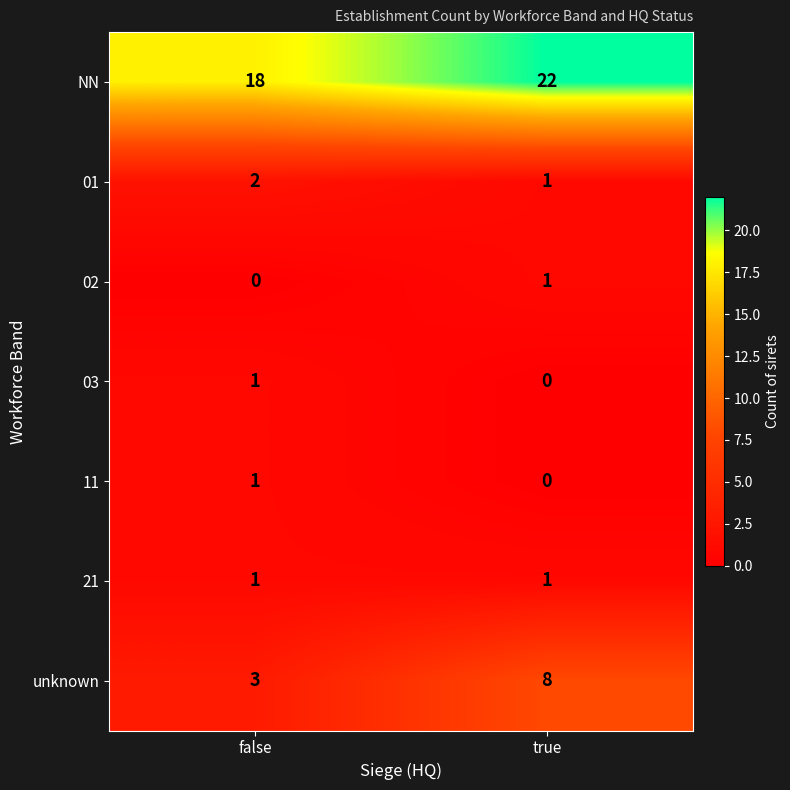

True or false: 02 has a value of 0 at true.

False